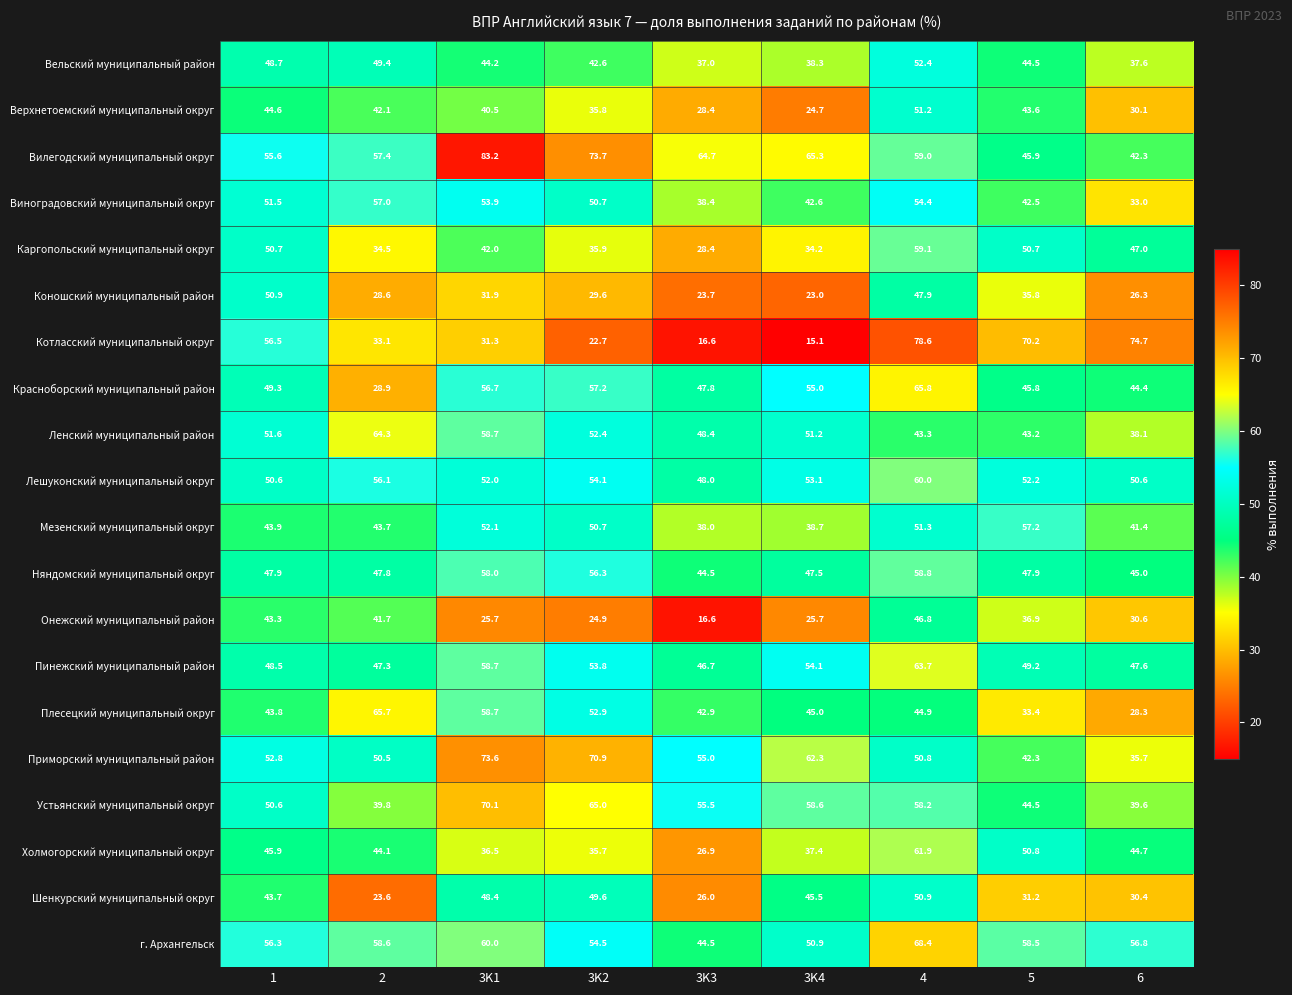

What is the average value of the Плесецкий муниципальный округ series?

46.2